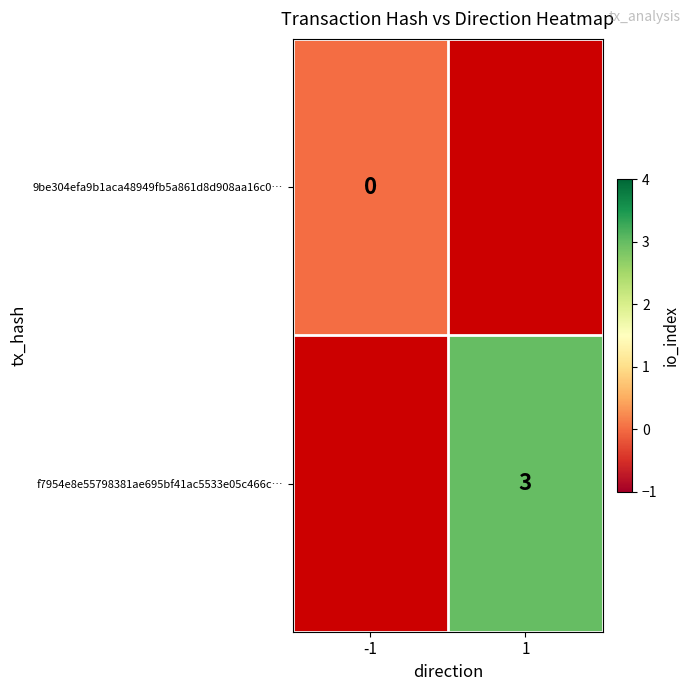

The value of f7954e8e55798381ae695bf41ac5533e05c466c… at 1 is 3. True or false?

True